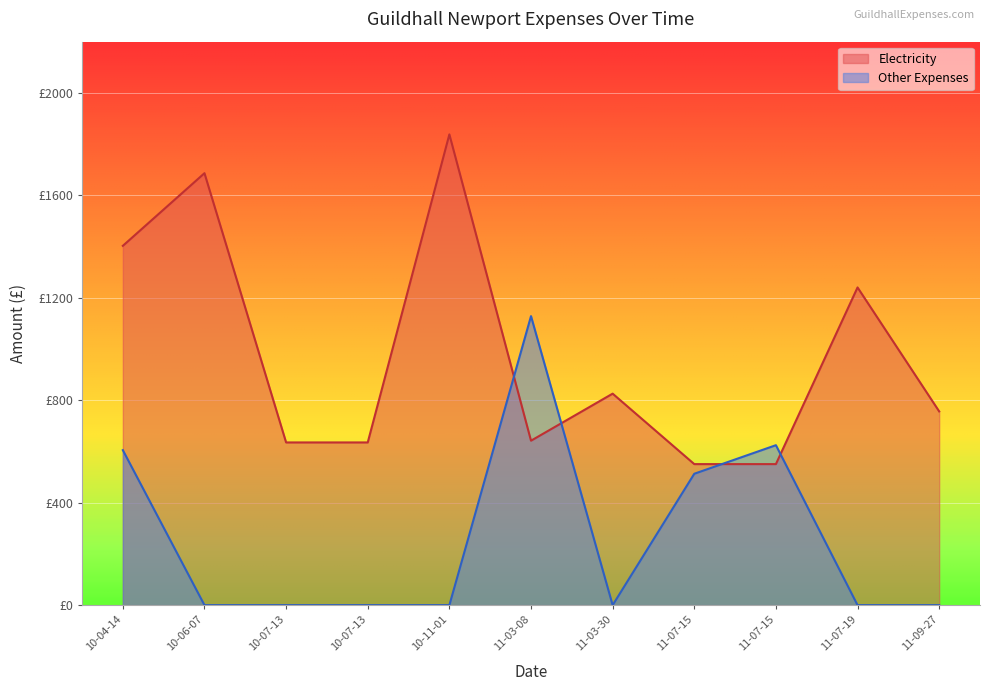

How many lines are shown in the chart?

2